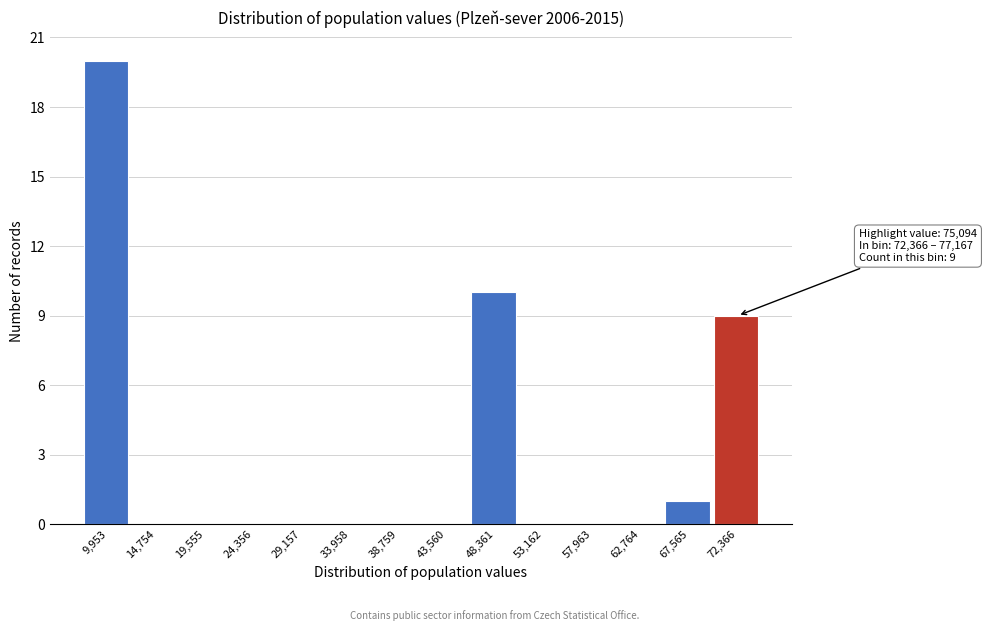

Reading left to right, what are all the values shown in this chart?

9,953=20	14,754=0	19,555=0	24,356=0	29,157=0	33,958=0	38,759=0	43,560=0	48,361=10	53,162=0	57,963=0	62,764=0	67,565=1	72,366=9